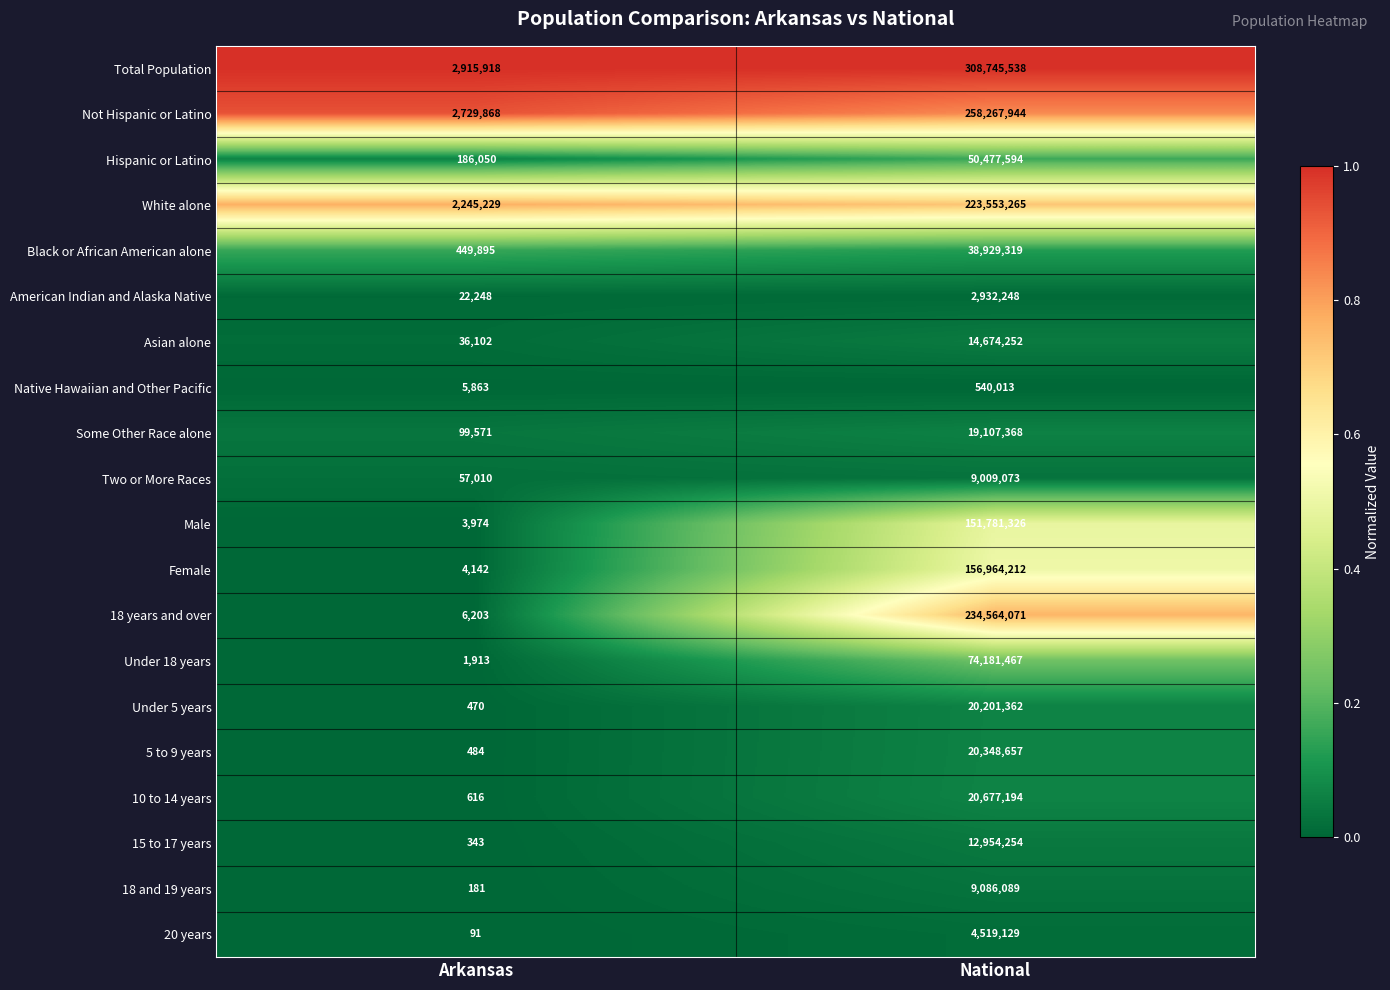

What is the spread (max minus min) of values at National?

308205525